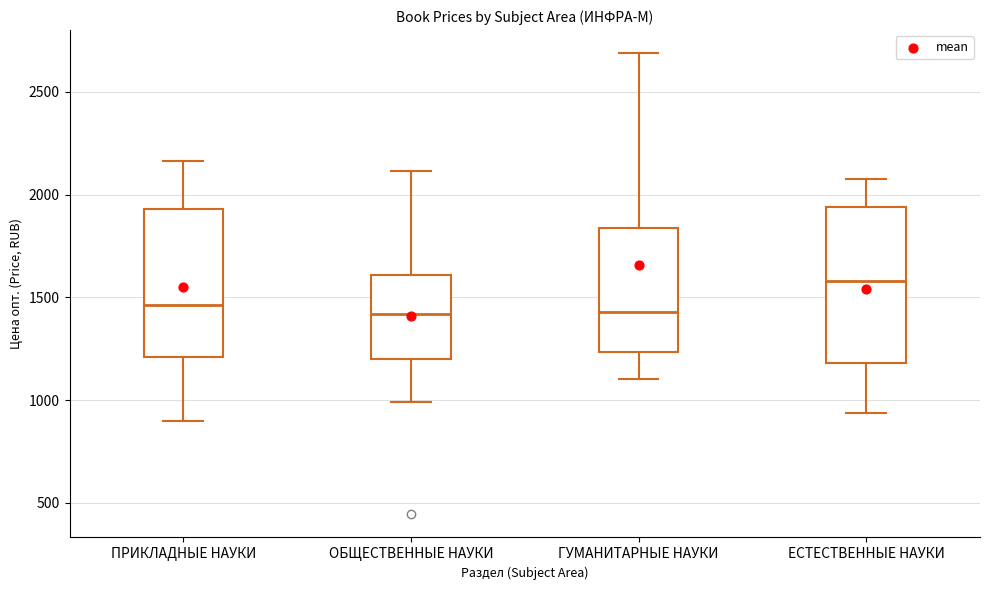

Reading left to right, read every box against the y-axis: the position of its median line, the range the box covers, and the ends of its whiskers. The values are not printed on the chart, so give them approximately, as read against the axis.

ПРИКЛАДНЫЕ НАУКИ: median 1450, box 1200 to 1950, whiskers 900 to 2150
ОБЩЕСТВЕННЫЕ НАУКИ: median 1400, box 1200 to 1600, whiskers 1000 to 2100
ГУМАНИТАРНЫЕ НАУКИ: median 1450, box 1250 to 1850, whiskers 1100 to 2700
ЕСТЕСТВЕННЫЕ НАУКИ: median 1600, box 1200 to 1950, whiskers 950 to 2100